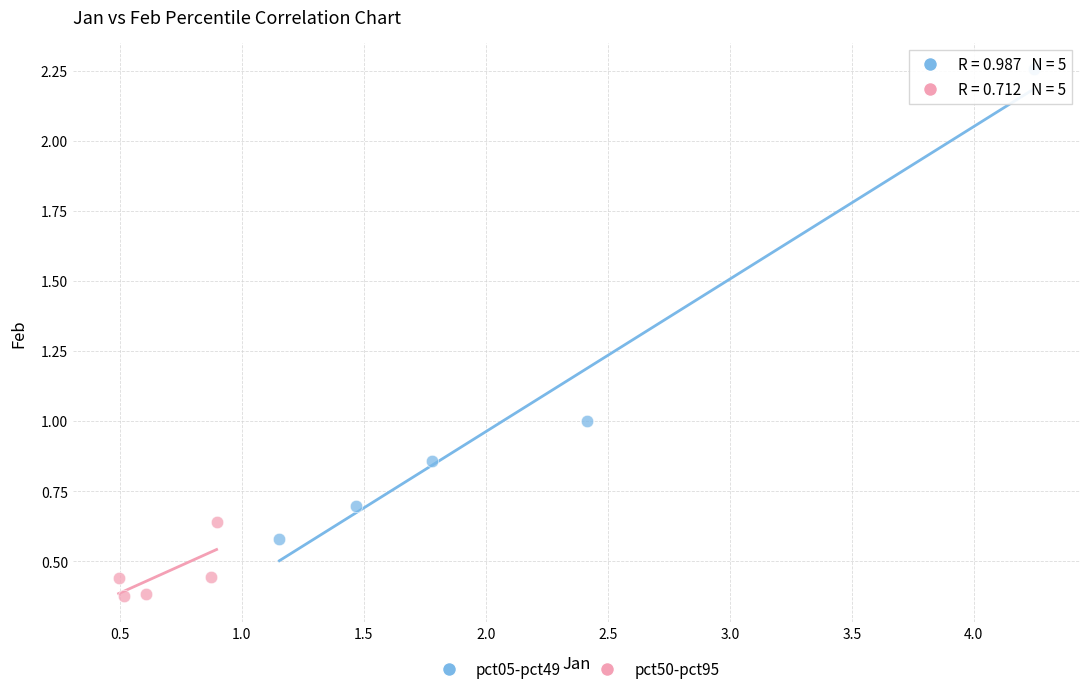

Which series reaches the maximum Y coordinate?

pct05-pct49